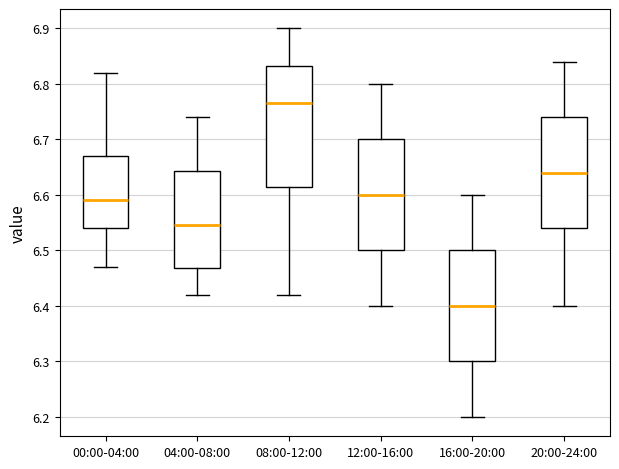

Which box has the lowest median line?

16:00-20:00